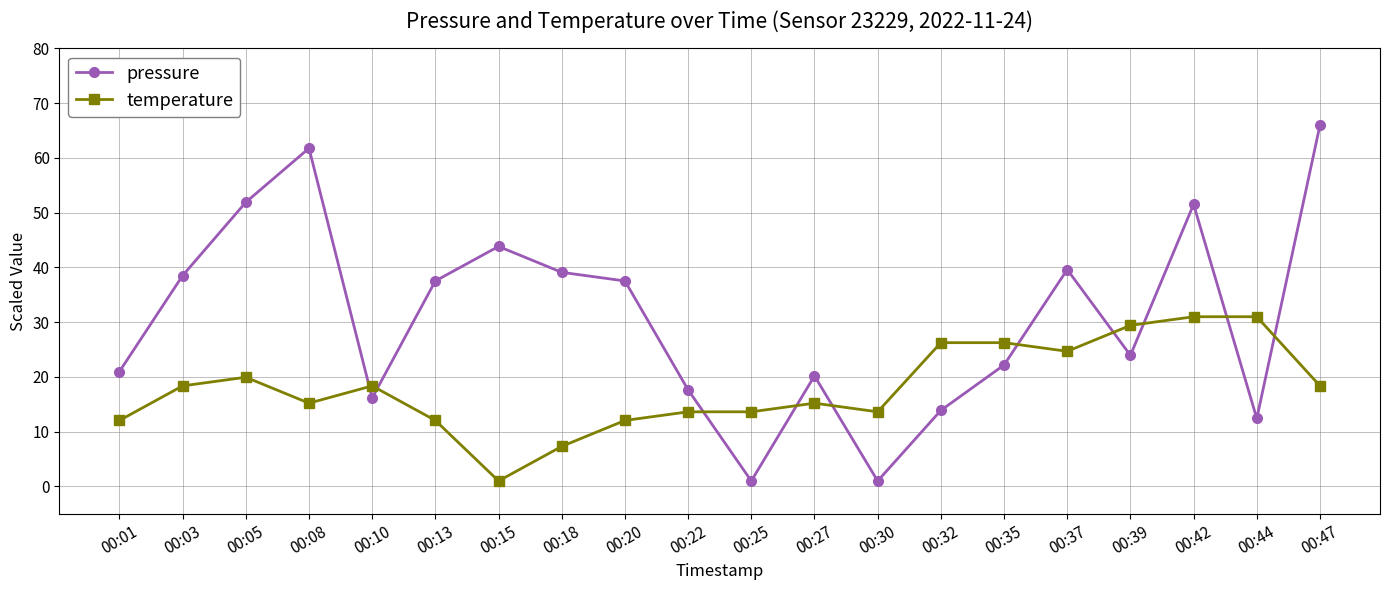

What are all the series names shown in the legend?

pressure, temperature